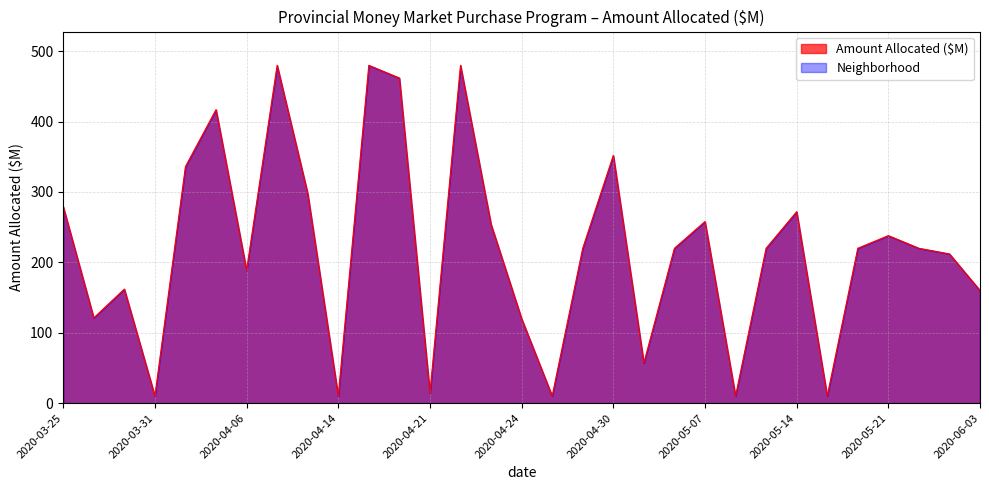

Reading left to right, extract all data points from this chart.

279.2	121.1	162.0	10.0	336.1	417.0	188.8	480.0	298.0	10.0	480.0	462.0	14.0	480.0	254.0	120.0	10.0	220.0	352.0	57.0	220.0	258.0	10.0	220.0	272.0	10.0	220.0	238.0	220.0	212.0	160.0